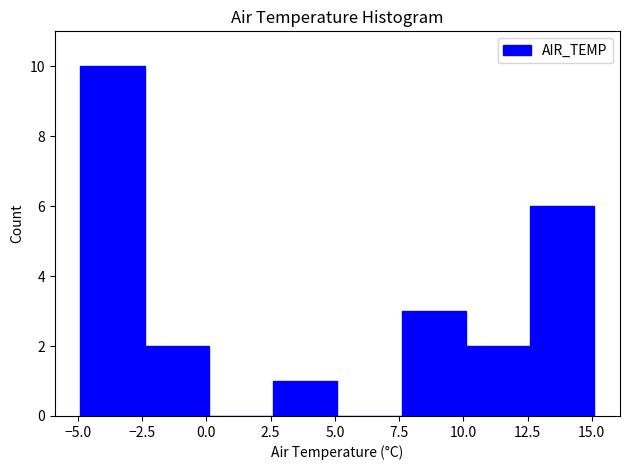

Over which range of the x-axis is the bar tallest?

-4.9 to -2.4